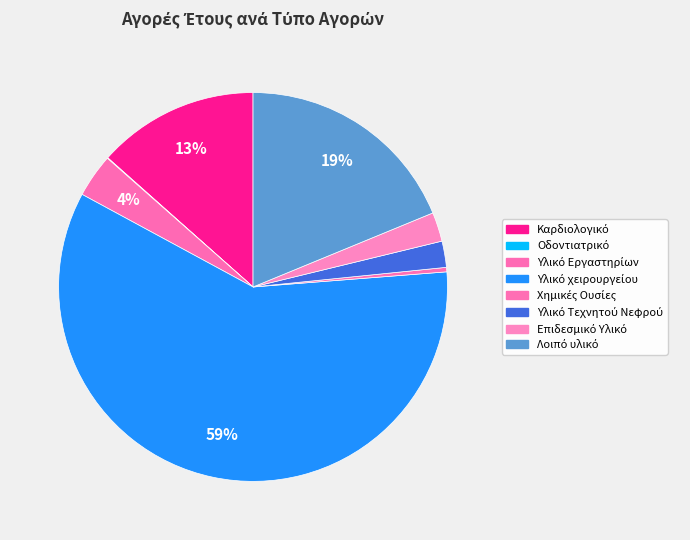

What percentage do Λοιπό υλικό and Οδοντιατρικό together represent?

18.8%